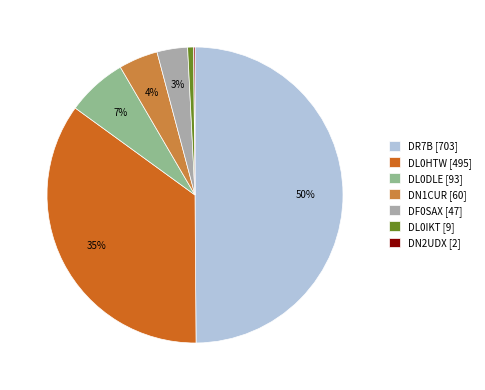

True or false: DL0IKT [9] accounts for 14% of the total.

False